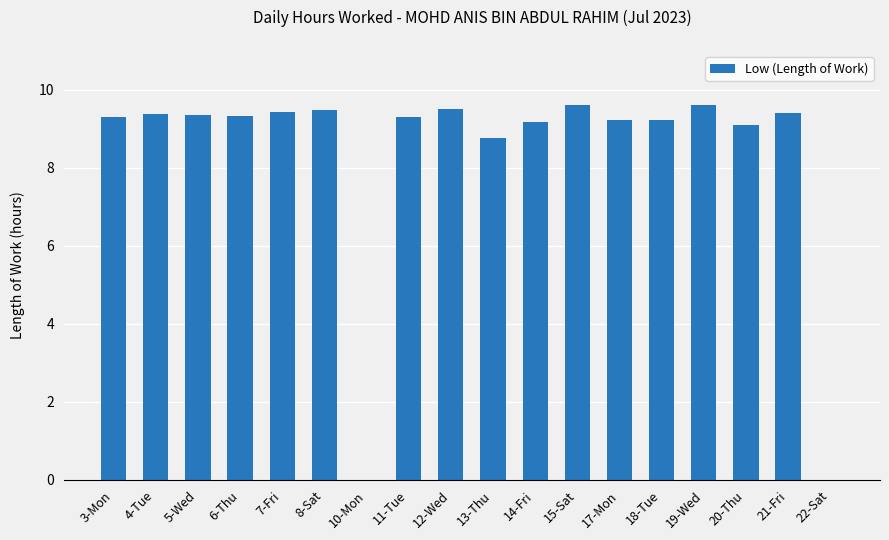

Is it true that the value at 17-Mon is 16.3?

False